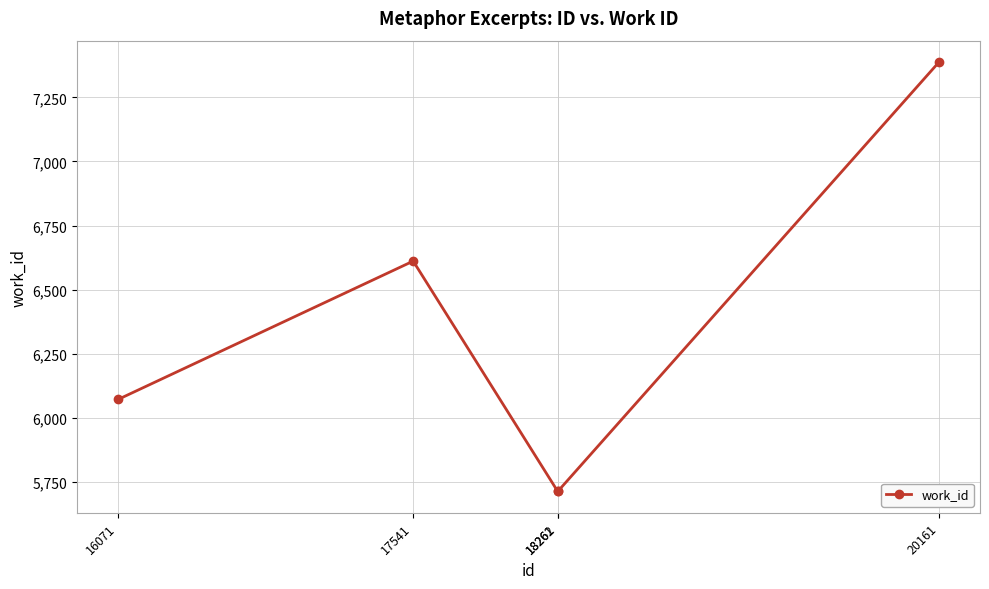

Reading left to right, list all the values displayed in this chart.

6071	6611	5712	5712	7388